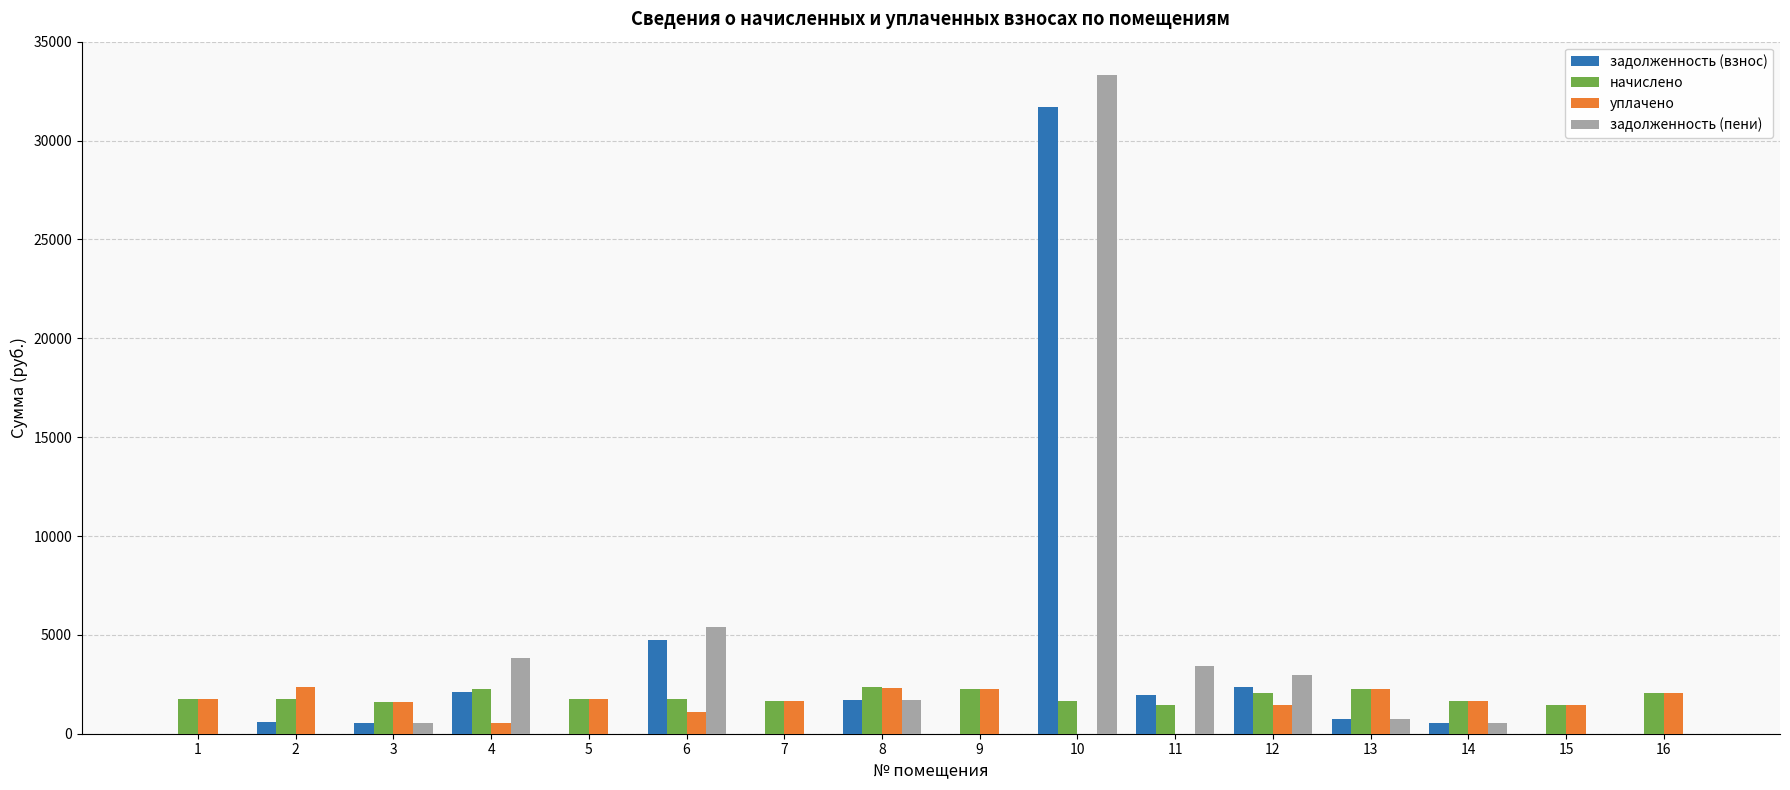

The начислено series shows 2672.0 at 3. True or false?

False